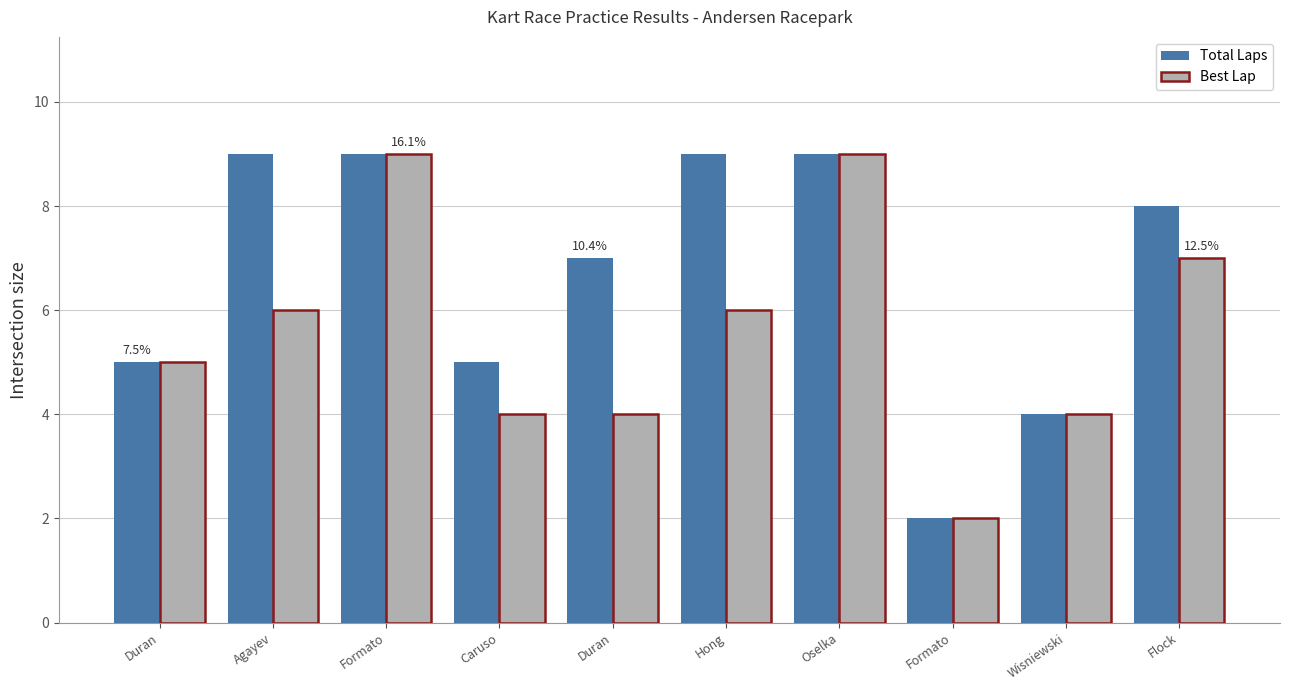

What is the value of the Best Lap bar at the 4th from the left?

4